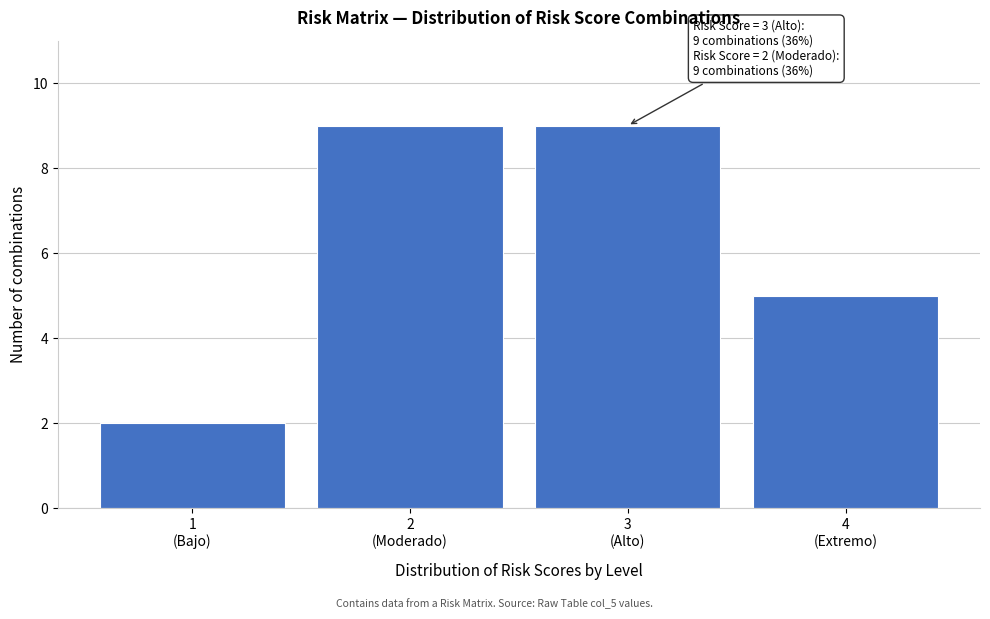

Reading left to right, what are all the values shown in this chart?

2	9	9	5